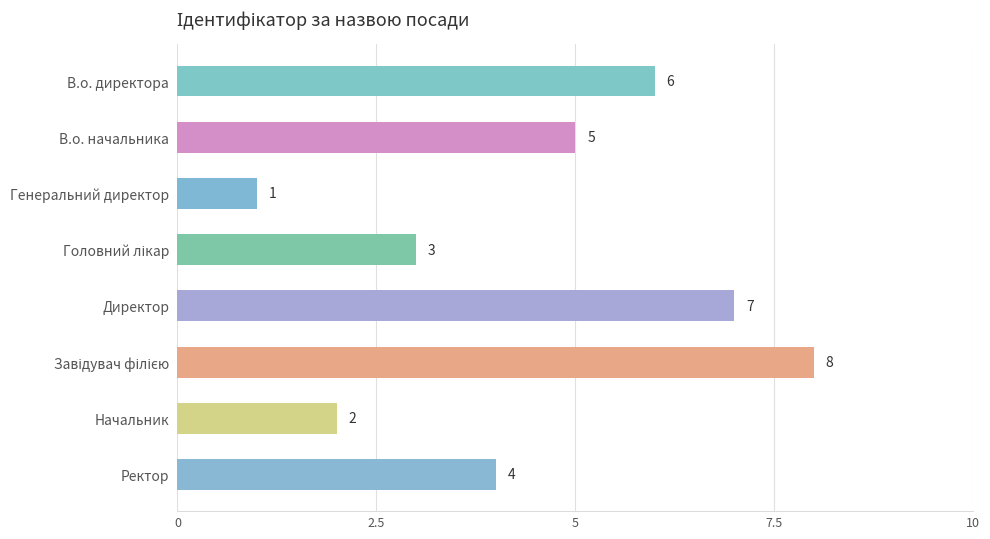

What is the sum of all values?

36